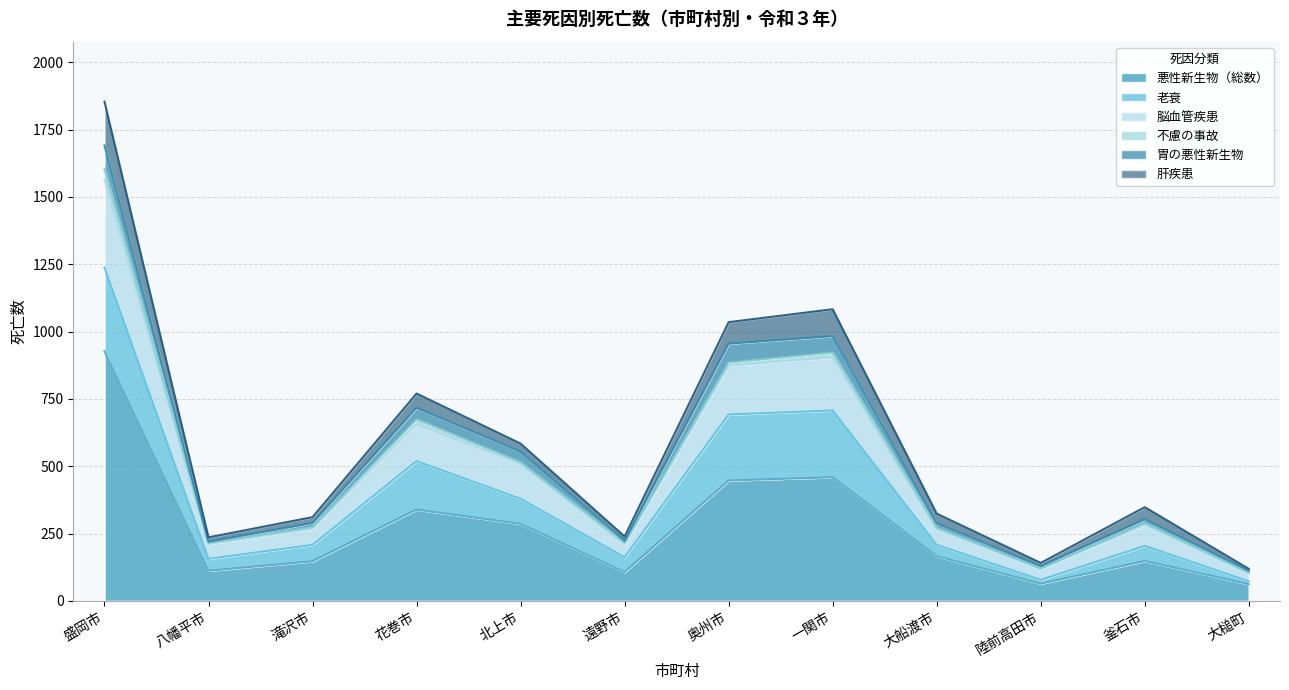

What is the sum of all 脳血管疾患 values?

1342